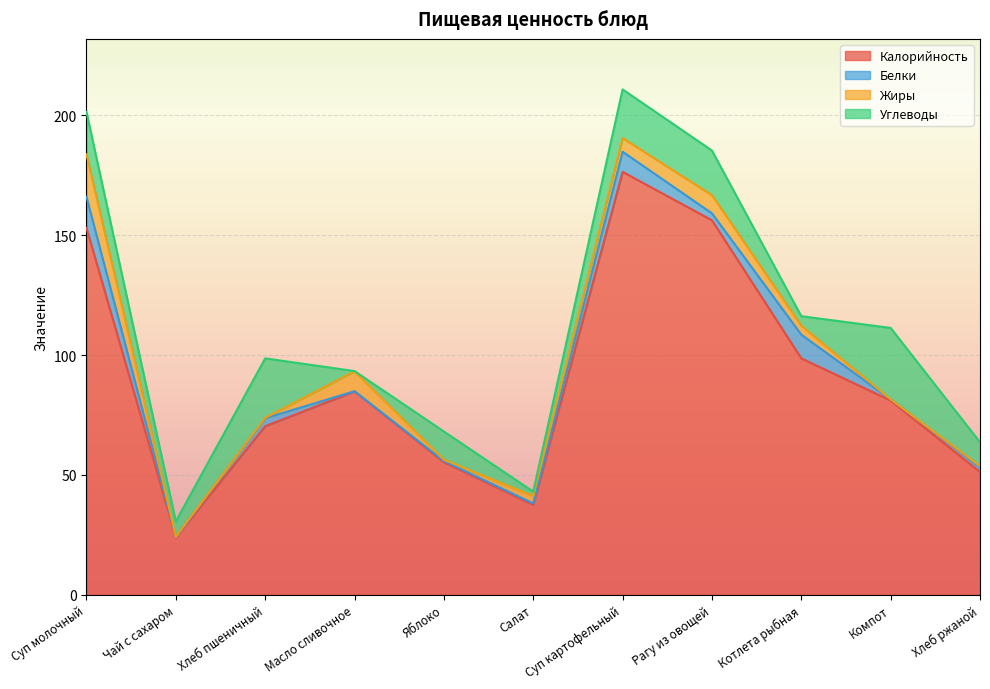

At how many categories does at least one series exceed 82?

5